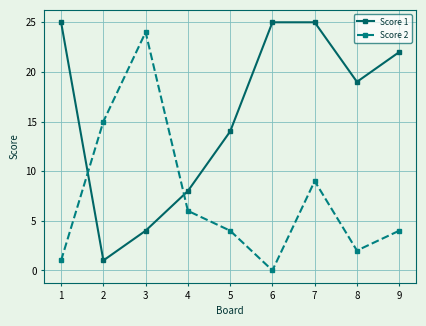

Which series has the largest total across all categories?

Score 1